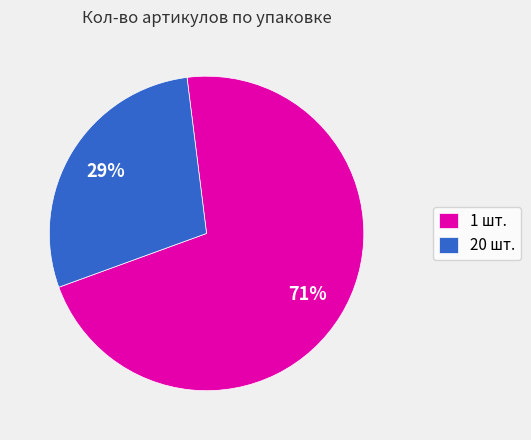

Which slice is the smallest?

20 шт.